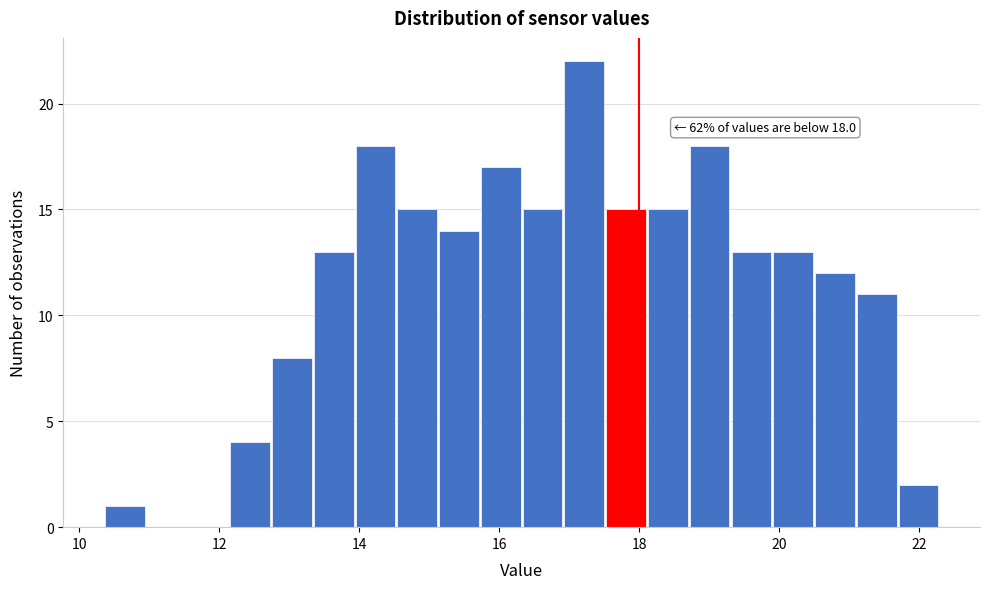

Read against the x-axis, roughly where is the centre of the tallest bar?

17.2